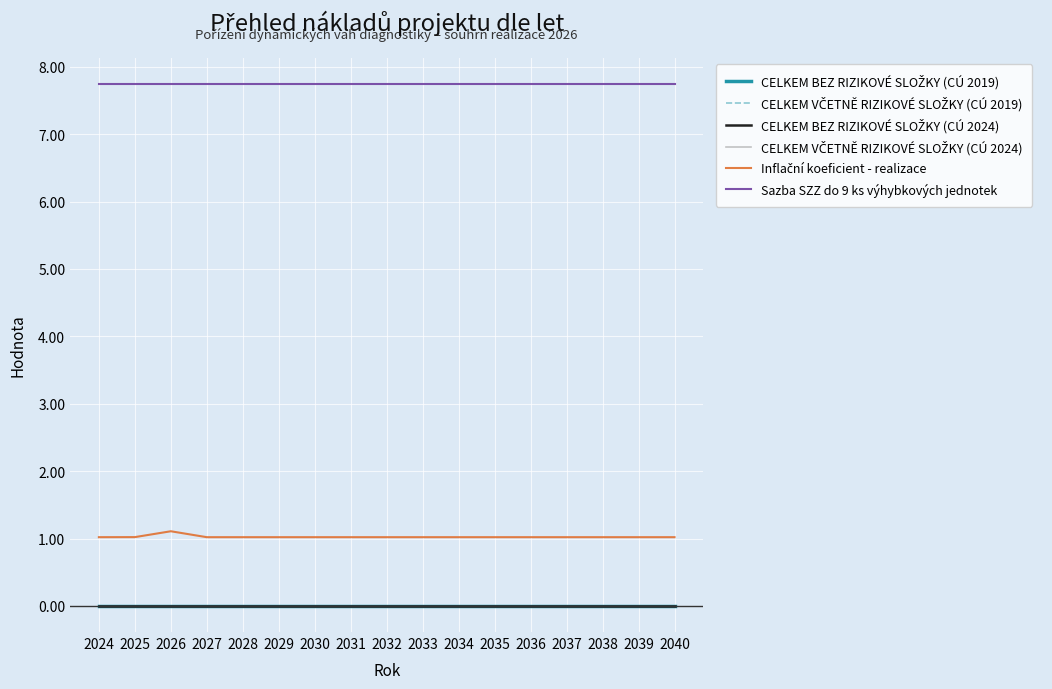

Reading left to right, extract all data points from this chart.

CELKEM BEZ RIZIKOVÉ SLOŽKY (CÚ 2019): 2024=0.0	2025=0.0	2026=0.0	2027=0.0	2028=0.0	2029=0.0	2030=0.0	2031=0.0	2032=0.0	2033=0.0	2034=0.0	2035=0.0	2036=0.0	2037=0.0	2038=0.0	2039=0.0	2040=0.0
CELKEM VČETNĚ RIZIKOVÉ SLOŽKY (CÚ 2019): 2024=-0.0	2025=-0.0	2026=-0.0	2027=-0.0	2028=-0.0	2029=-0.0	2030=-0.0	2031=-0.0	2032=-0.0	2033=-0.0	2034=-0.0	2035=-0.0	2036=-0.0	2037=-0.0	2038=-0.0	2039=-0.0	2040=-0.0
CELKEM BEZ RIZIKOVÉ SLOŽKY (CÚ 2024): 2024=0.0	2025=0.0	2026=0.0	2027=0.0	2028=0.0	2029=0.0	2030=0.0	2031=0.0	2032=0.0	2033=0.0	2034=0.0	2035=0.0	2036=0.0	2037=0.0	2038=0.0	2039=0.0	2040=0.0
CELKEM VČETNĚ RIZIKOVÉ SLOŽKY (CÚ 2024): 2024=0.0	2025=0.0	2026=0.0	2027=0.0	2028=0.0	2029=0.0	2030=0.0	2031=0.0	2032=0.0	2033=0.0	2034=0.0	2035=0.0	2036=0.0	2037=0.0	2038=0.0	2039=0.0	2040=0.0
Inflační koeficient - realizace: 2024=1.0	2025=1.0	2026=1.1	2027=1.0	2028=1.0	2029=1.0	2030=1.0	2031=1.0	2032=1.0	2033=1.0	2034=1.0	2035=1.0	2036=1.0	2037=1.0	2038=1.0	2039=1.0	2040=1.0
Sazba SZZ do 9 ks výhybkových jednotek: 2024=7.7	2025=7.7	2026=7.7	2027=7.7	2028=7.7	2029=7.7	2030=7.7	2031=7.7	2032=7.7	2033=7.7	2034=7.7	2035=7.7	2036=7.7	2037=7.7	2038=7.7	2039=7.7	2040=7.7